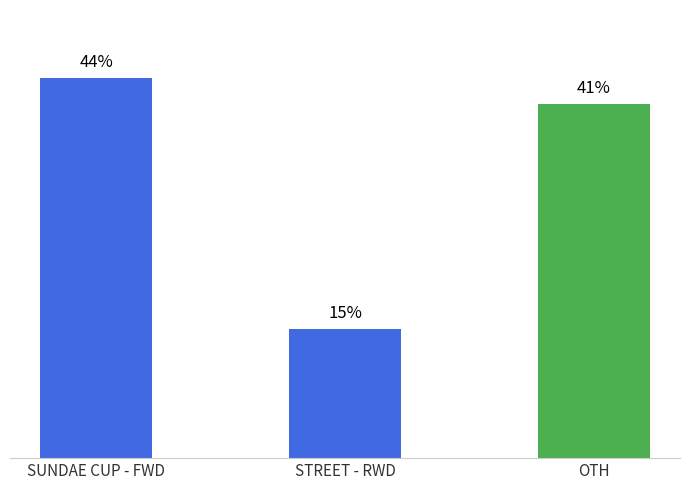

At which category does the chart reach its peak across all series?

SUNDAE CUP - FWD